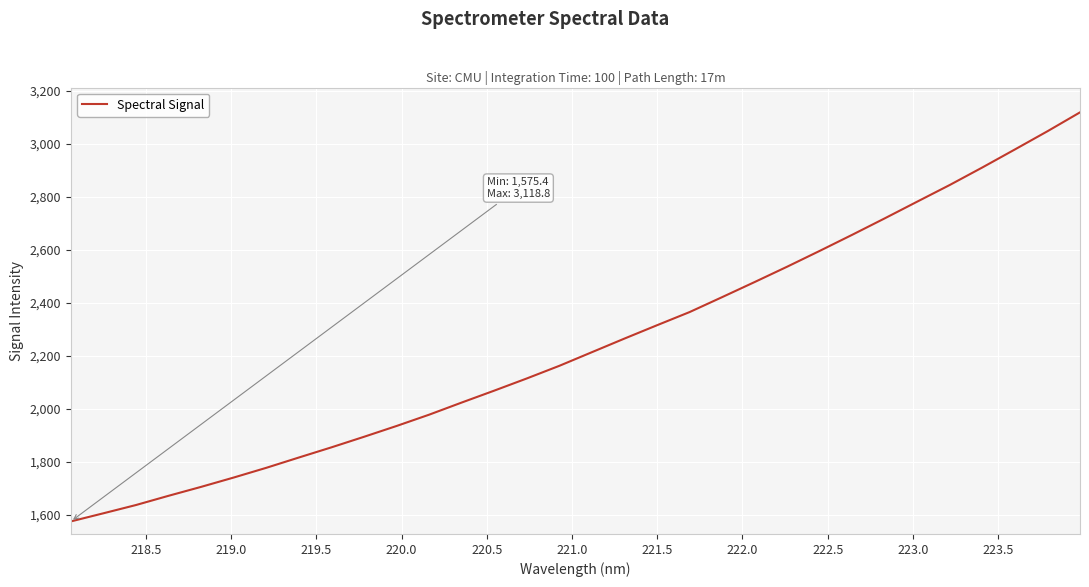

What is the difference between the maximum and minimum values?

1543.3